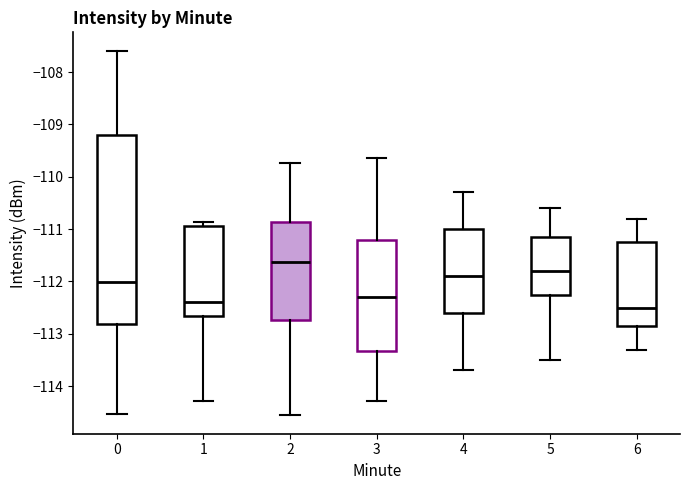

Reading left to right, transcribe this box plot: for each box, give where its median line is, the range the box spans, and where its two whiskers end, as read against the y-axis. The values are not printed on the chart, so give them approximately, as read against the axis.

0: median -112.0, box -112.8 to -109.2, whiskers -114.5 to -107.6
1: median -112.4, box -112.7 to -110.9, whiskers -114.3 to -110.9 (just above the box's upper edge)
2: median -111.6, box -112.7 to -110.9, whiskers -114.6 to -109.7
3: median -112.3, box -113.3 to -111.2, whiskers -114.3 to -109.6
4: median -111.9, box -112.6 to -111.0, whiskers -113.7 to -110.3
5: median -111.8, box -112.2 to -111.1, whiskers -113.5 to -110.6
6: median -112.5, box -112.8 to -111.2, whiskers -113.3 to -110.8